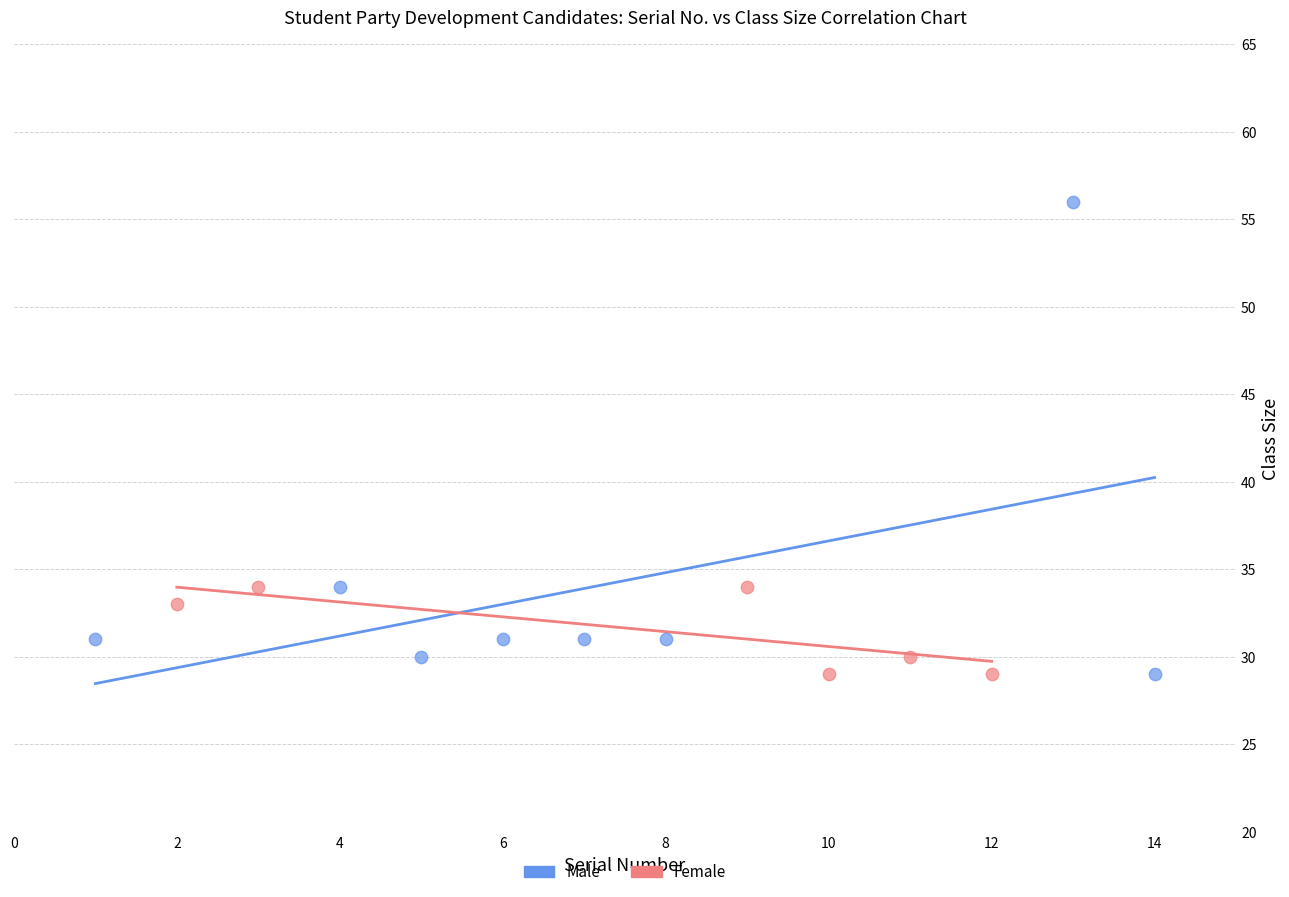

Which series contains the highest Y value?

Male